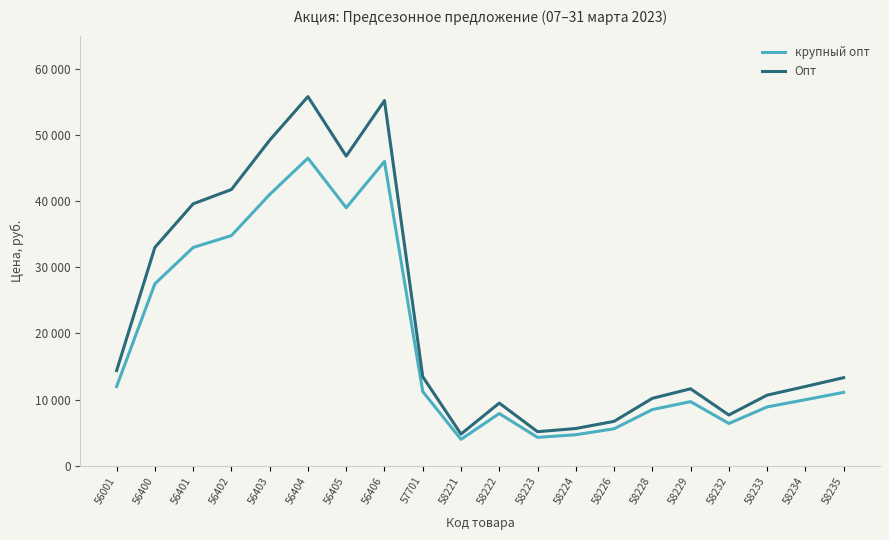

What are all the series names shown in the legend?

крупный опт, Опт